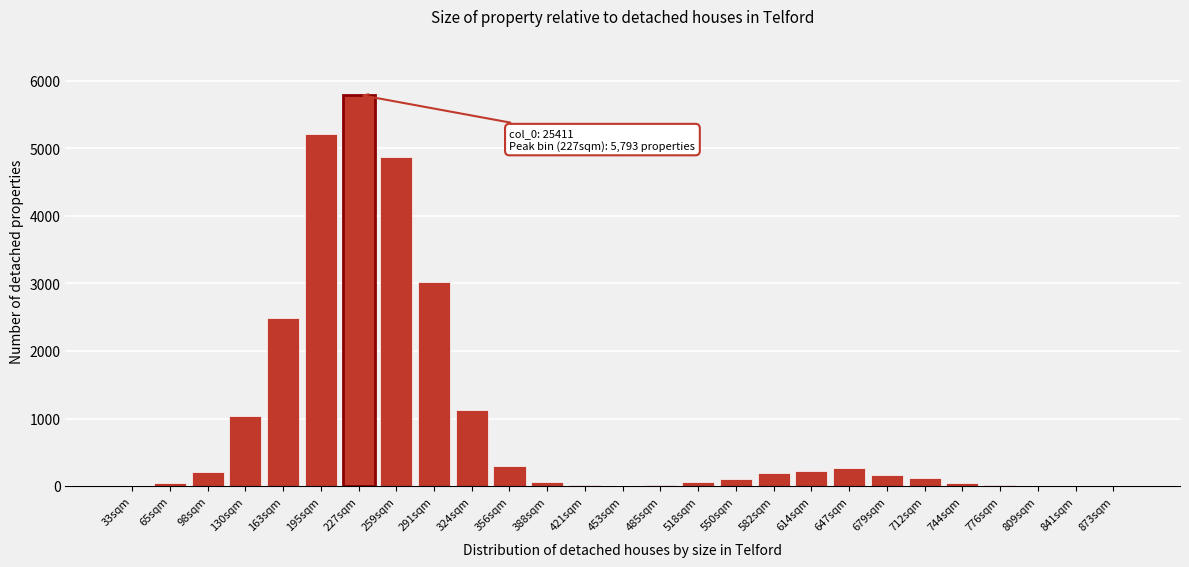

Between 259sqm and 356sqm, which is larger?

259sqm